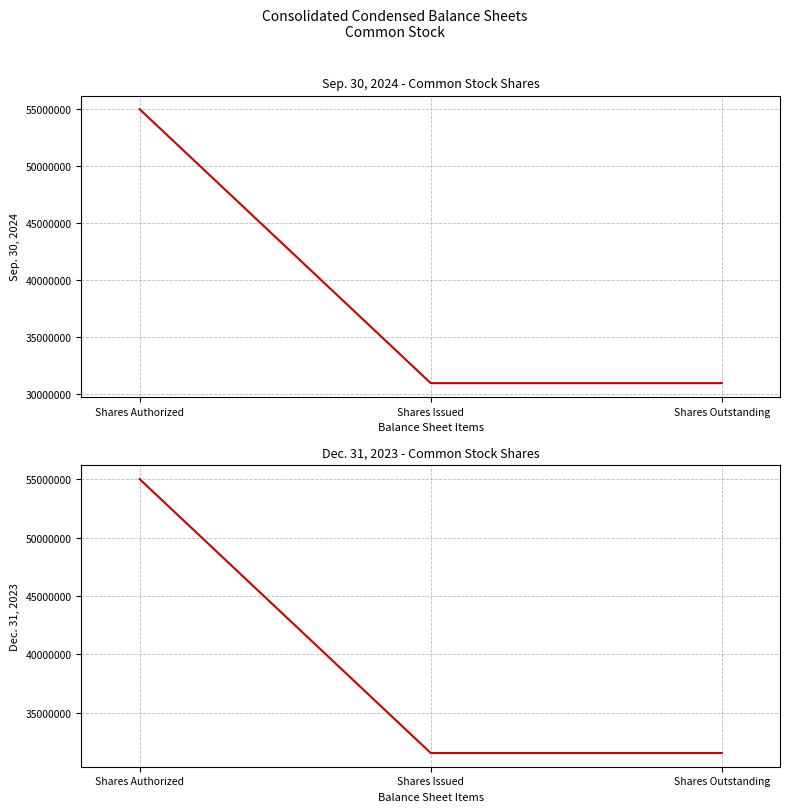

At how many categories does at least one series exceed 49417717?

1